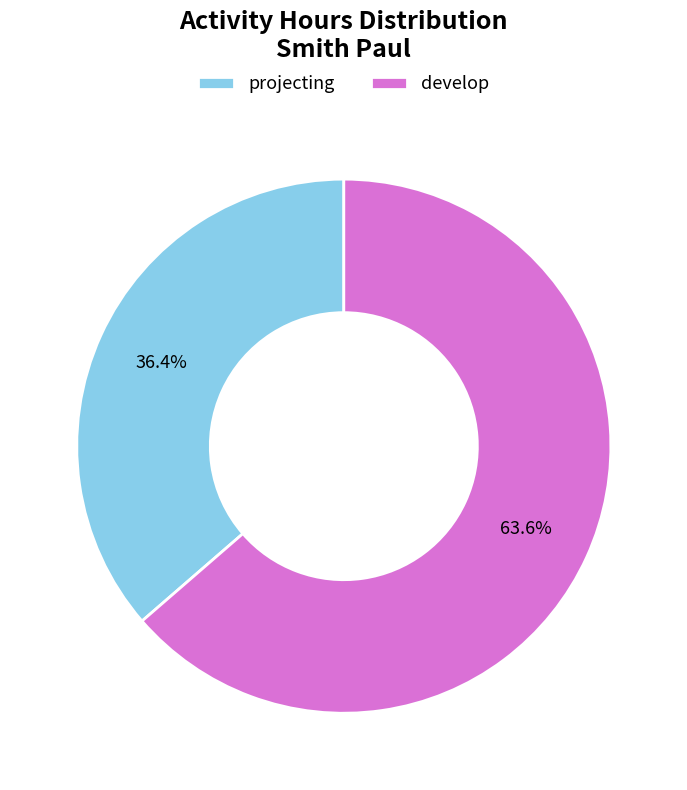

Combined, what portion of the pie is projecting and develop?

100.0%